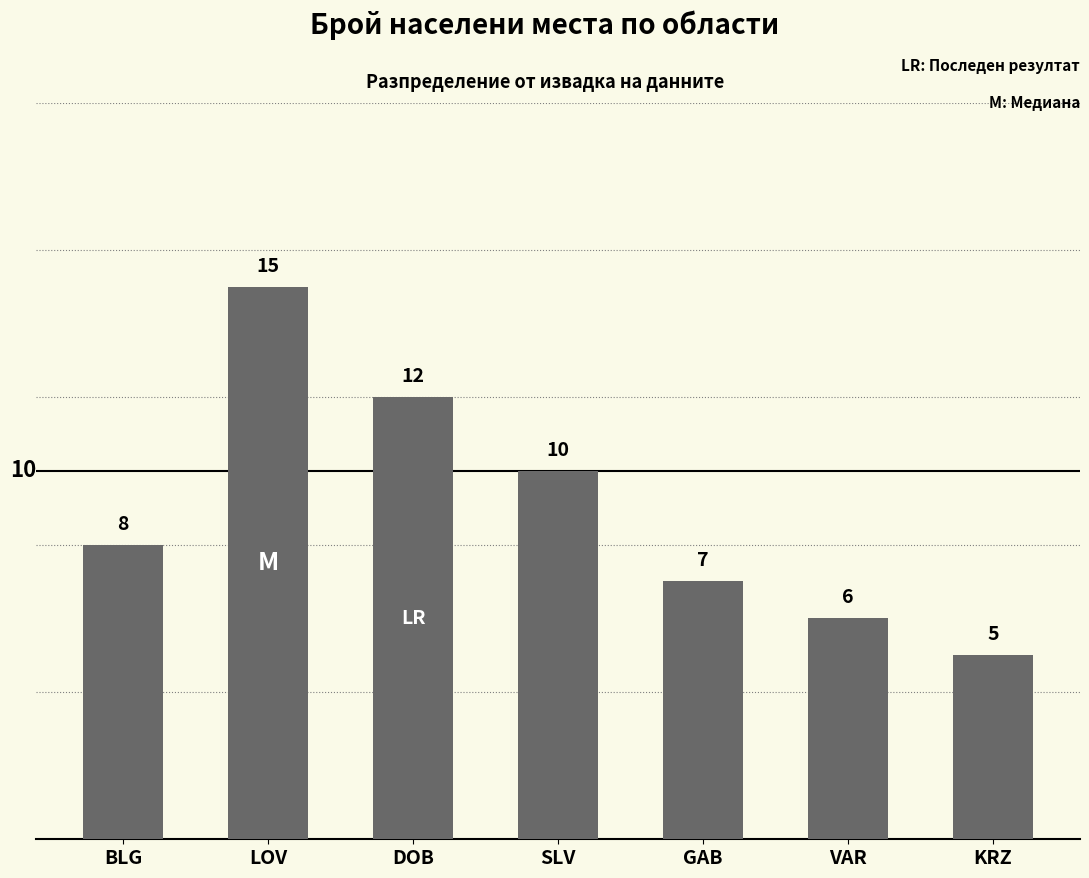

What position from the left is KRZ?

7